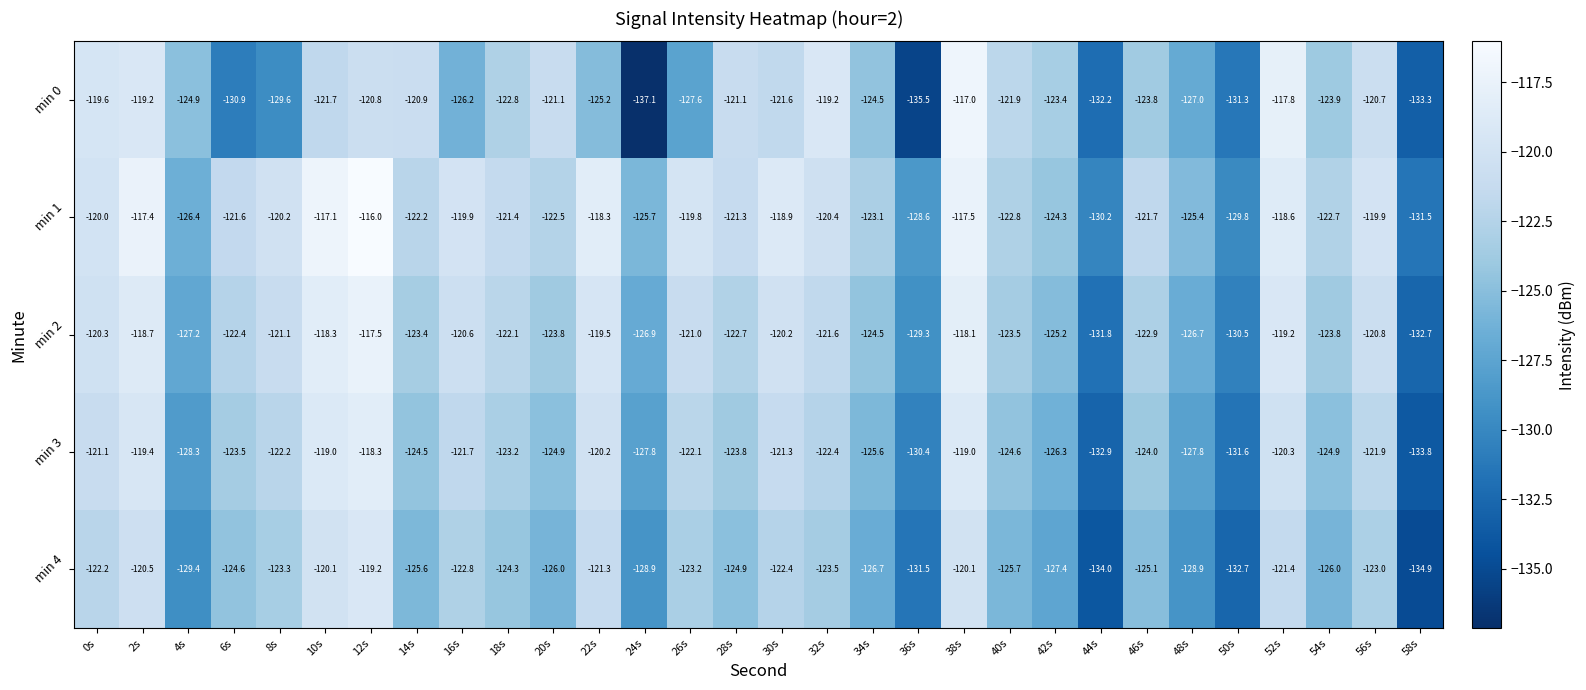

Which series changed the most between 36s and 44s?

min 0